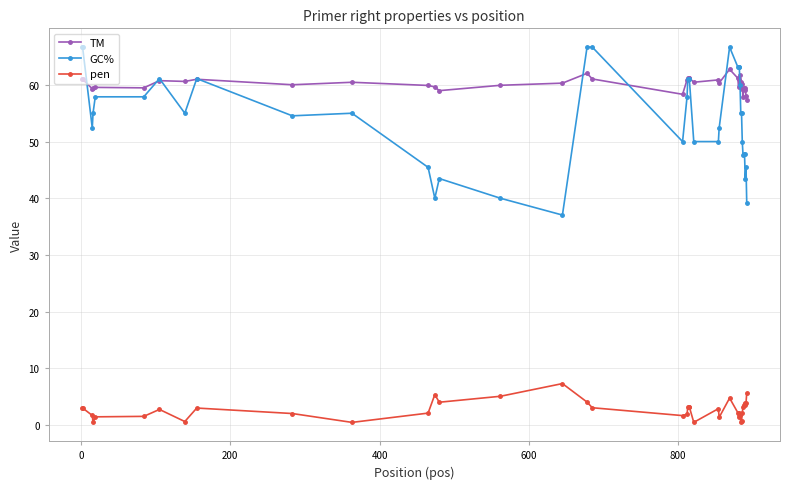

What is the average value of the TM series?

60.2